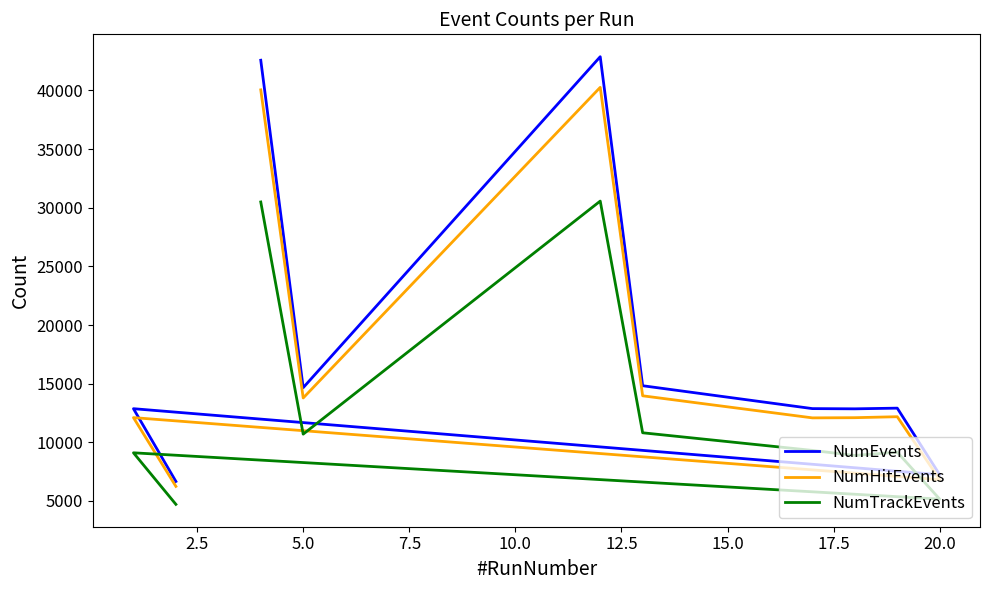

How many data points in NumEvents are above 12916?

4